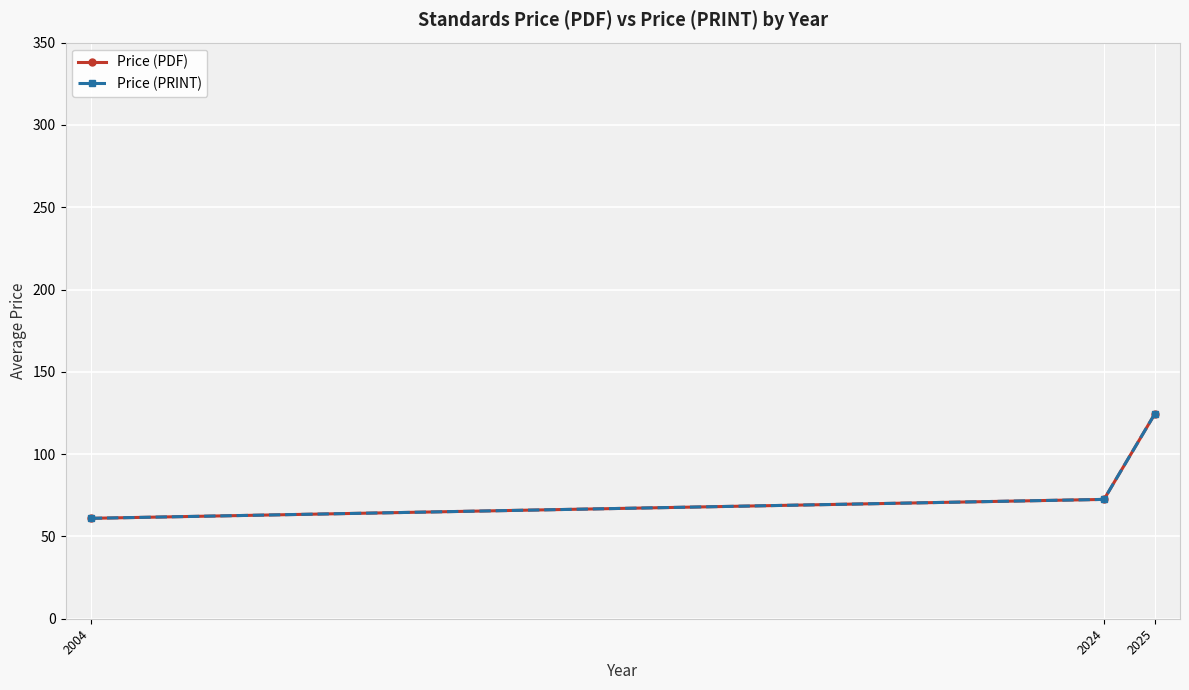

Is the value of Price (PRINT) at 2004 greater than the value of Price (PDF) at 2025?

No